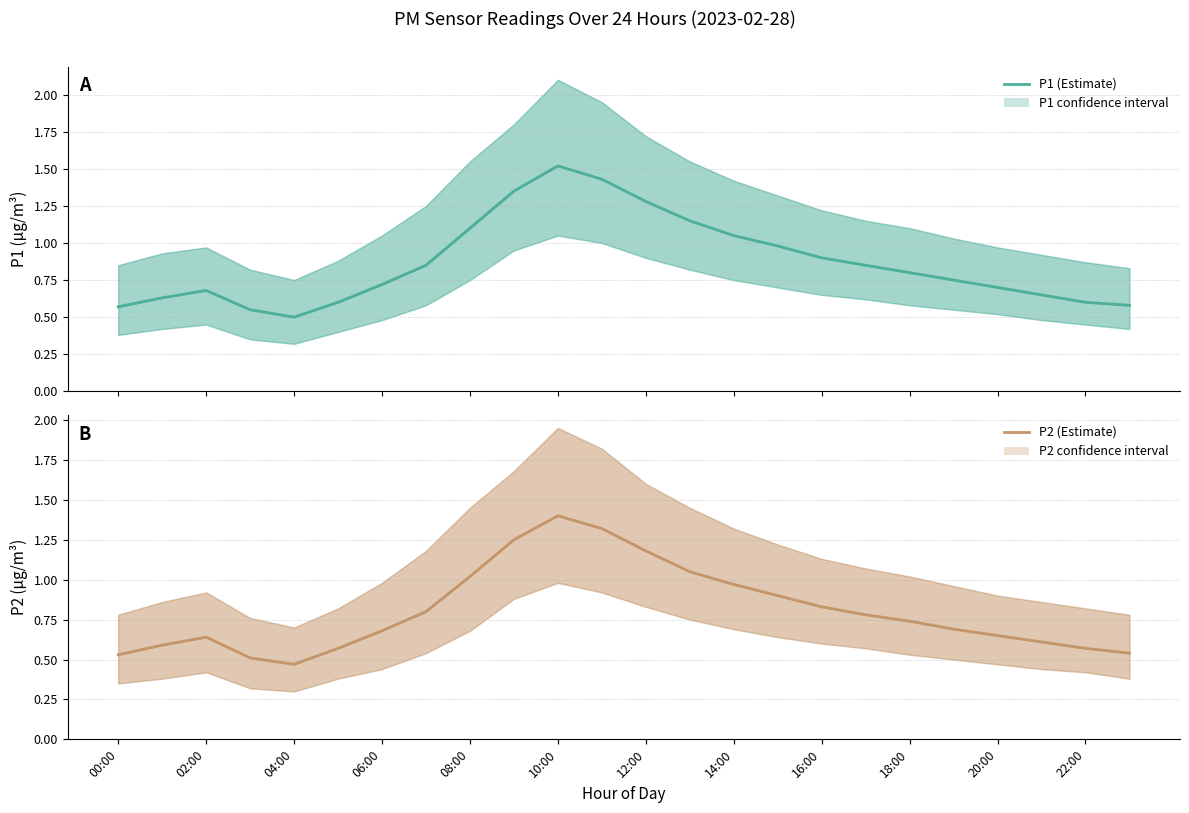

At how many categories does at least one series exceed 0?

24